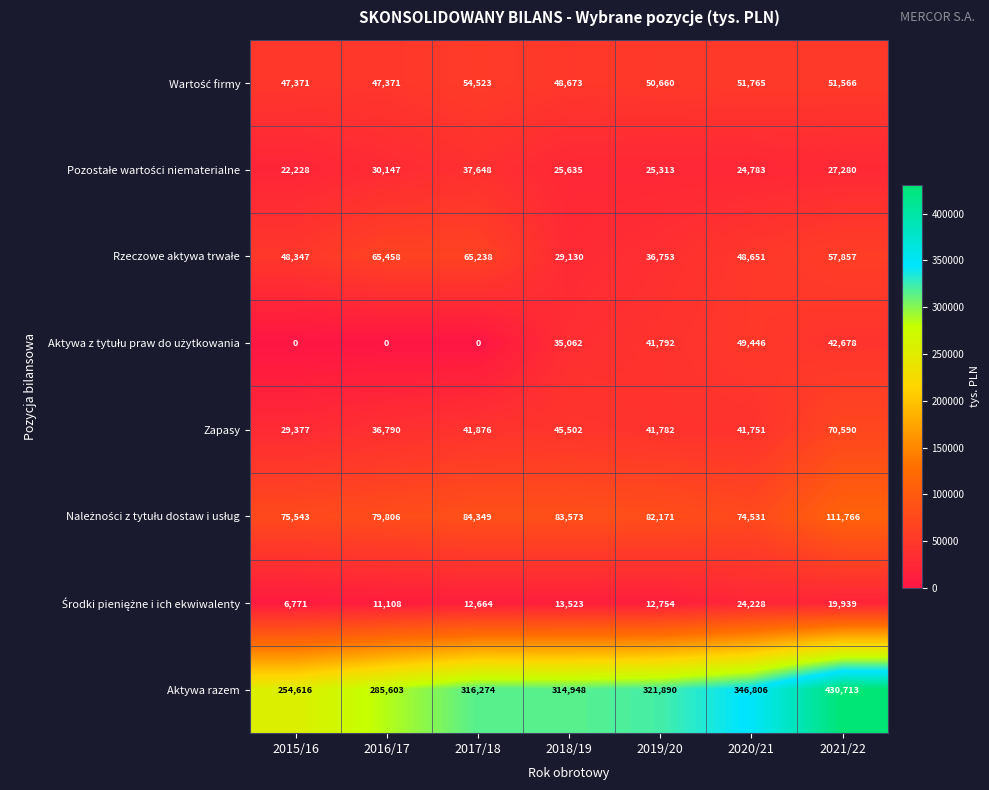

What is the difference between the highest and lowest values at 2021/22?

410774